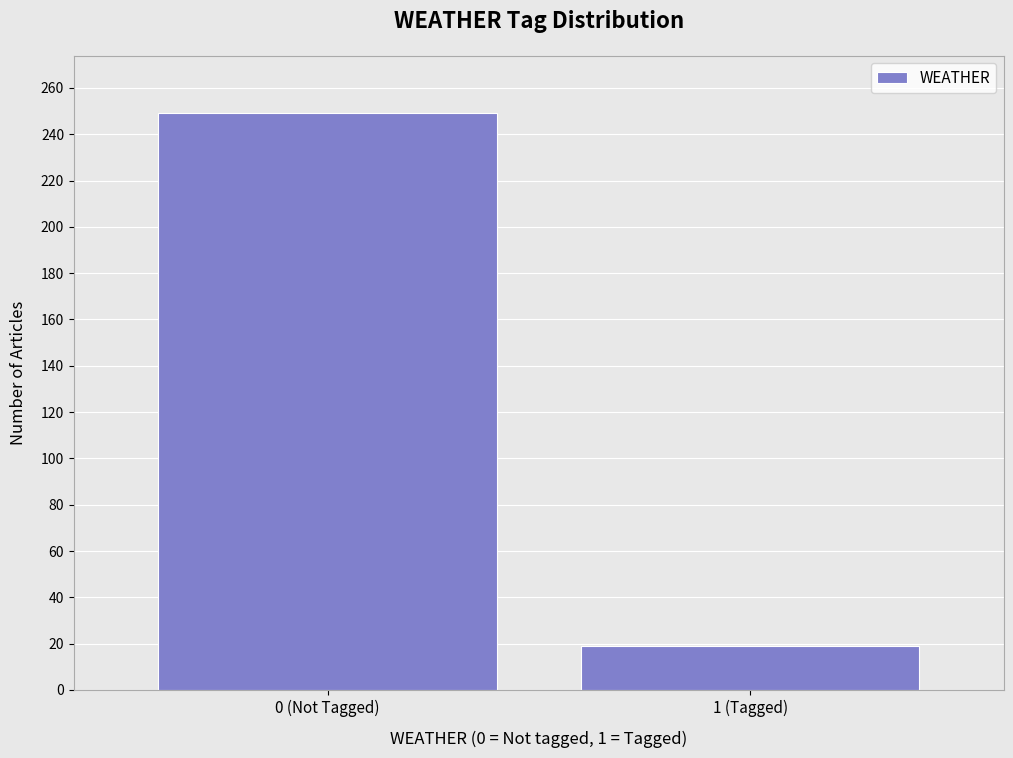

Reading right to left, what are all the values shown in this chart?

1 (Tagged)=19	0 (Not Tagged)=249